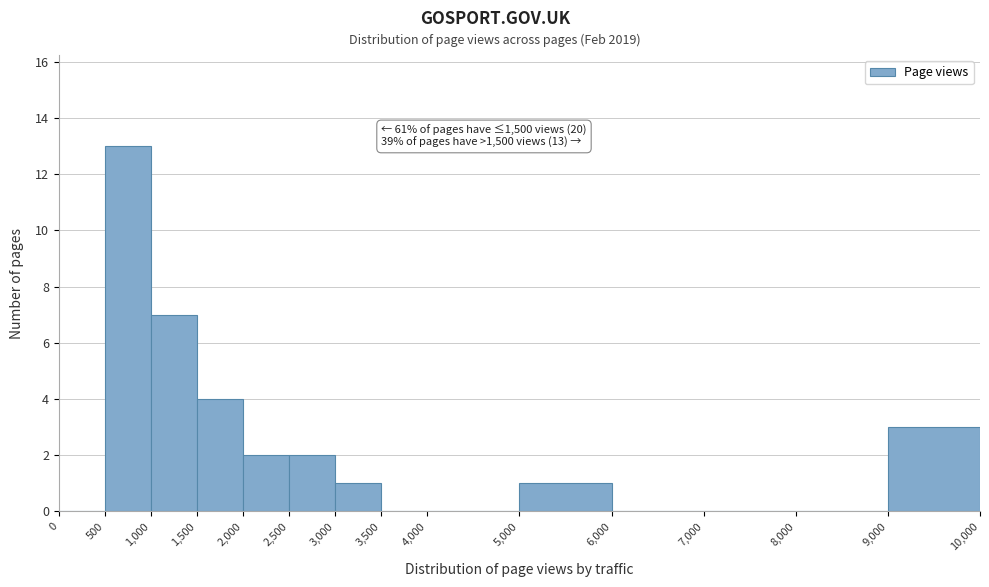

Which range on the x-axis has the tallest bar?

500 to 1,000